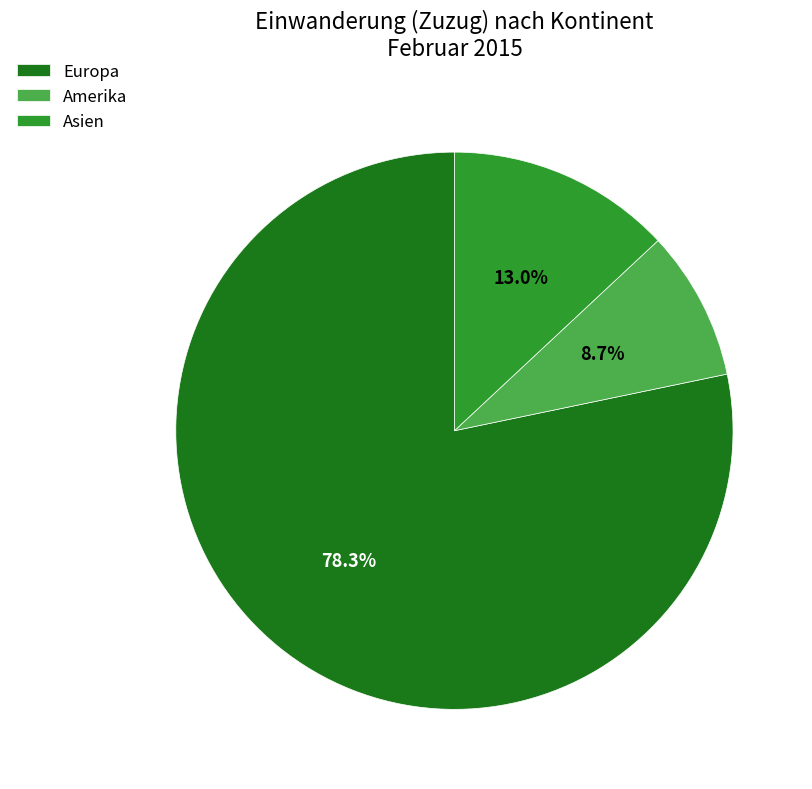

Combined, do Europa and Asien account for over 50%?

Yes